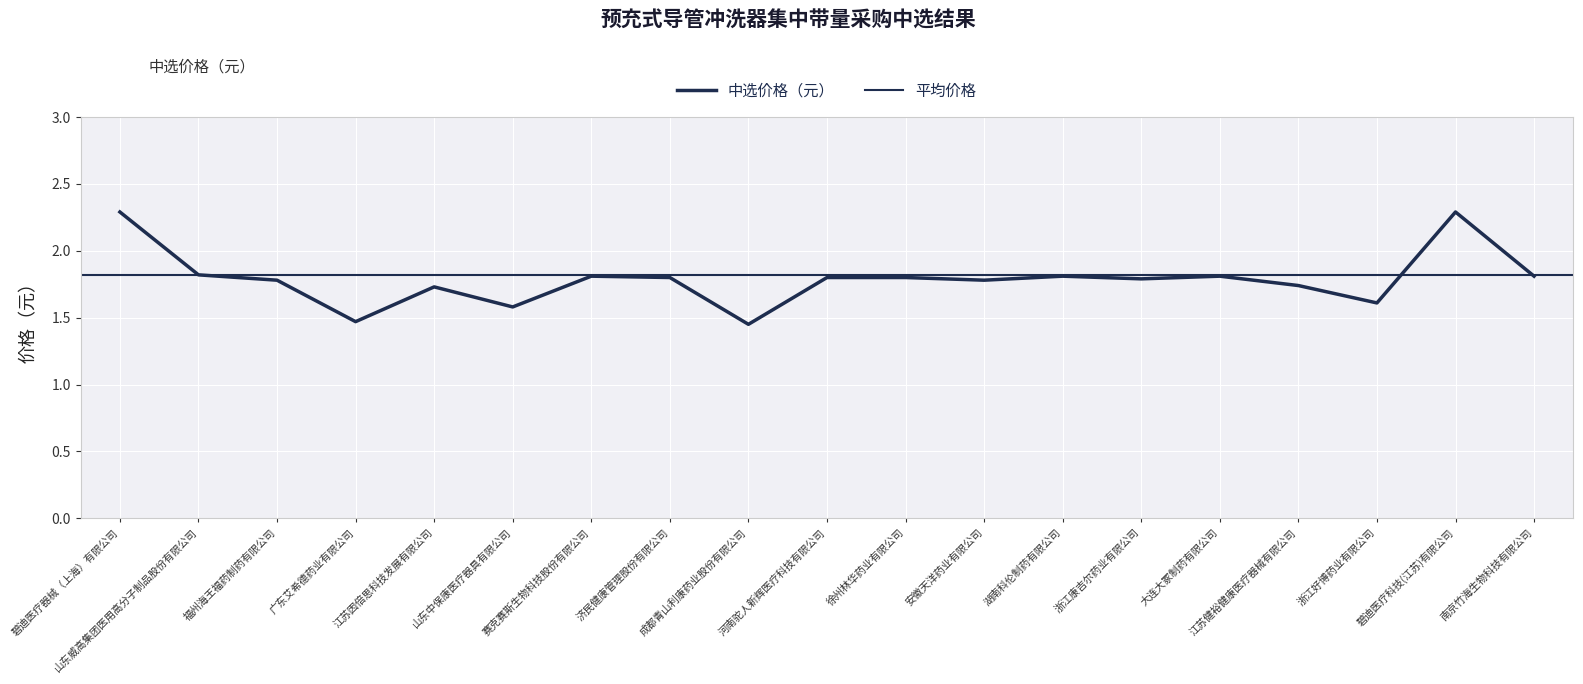

Rank the categories by value from lowest to highest.

成都青山利康药业股份有限公司, 广东艾希德药业有限公司, 山东中保康医疗器具有限公司, 浙江好博药业有限公司, 江苏因倍思科技发展有限公司, 江苏健裕健康医疗器械有限公司, 福州海王福药制药有限公司, 安徽天洋药业有限公司, 浙江康吉尔药业有限公司, 济民健康管理股份有限公司, 河南驼人新辉医疗科技有限公司, 徐州林华药业有限公司, 赛克赛斯生物科技股份有限公司, 湖南科伦制药有限公司, 大连大冢制药有限公司, 南京竹海生物科技有限公司, 山东威高集团医用高分子制品股份有限公司, 碧迪医疗器械（上海）有限公司, 碧迪医疗科技(江苏)有限公司